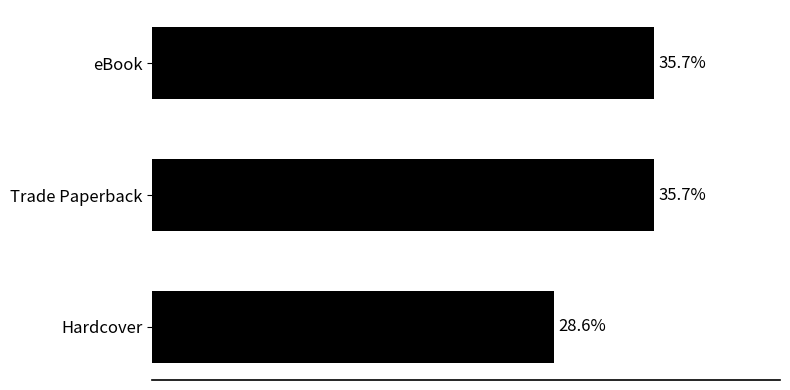

Where is the data nearest to the value 32?

Hardcover